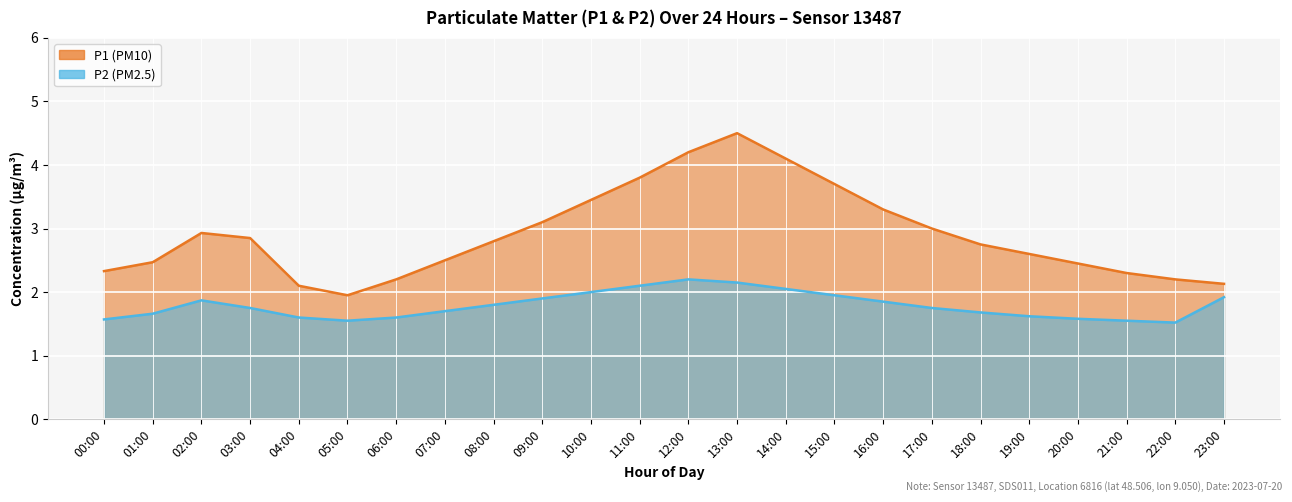

What is the sum of all P2 values?

42.9